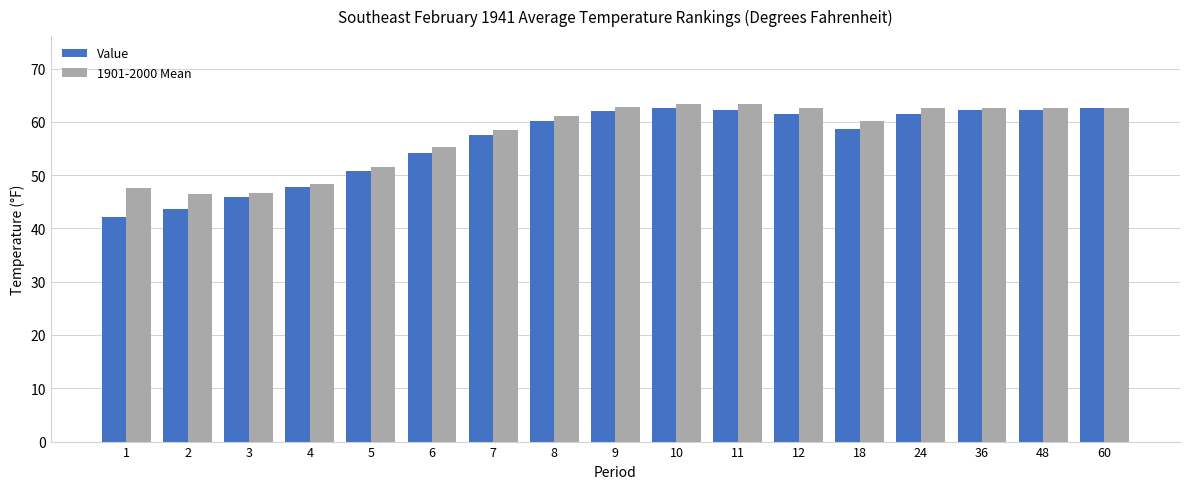

What is the difference between the second highest and second lowest values in the 1901-2000 Mean series?

16.7